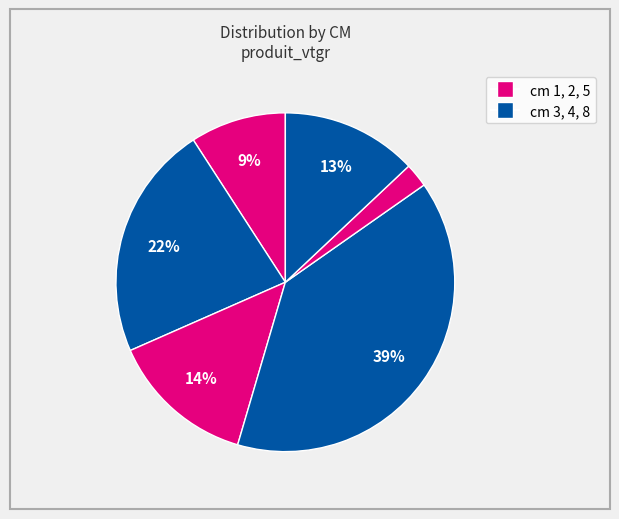

How many segments does this pie chart have?

6